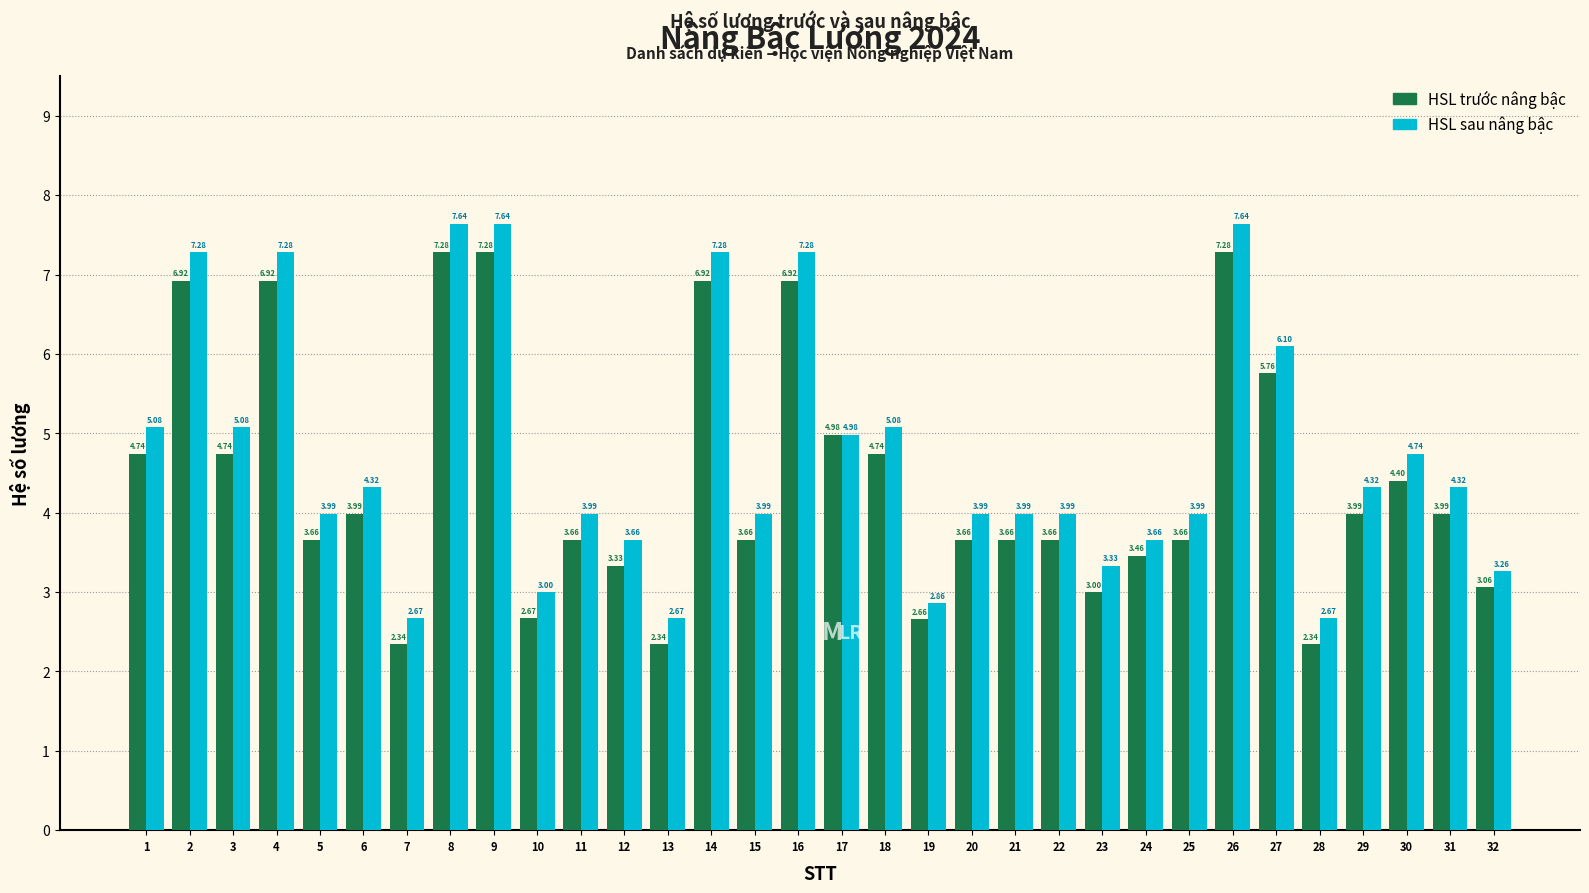

What is the value of the HSL sau nâng bậc bar at the 1st from the left?

5.1